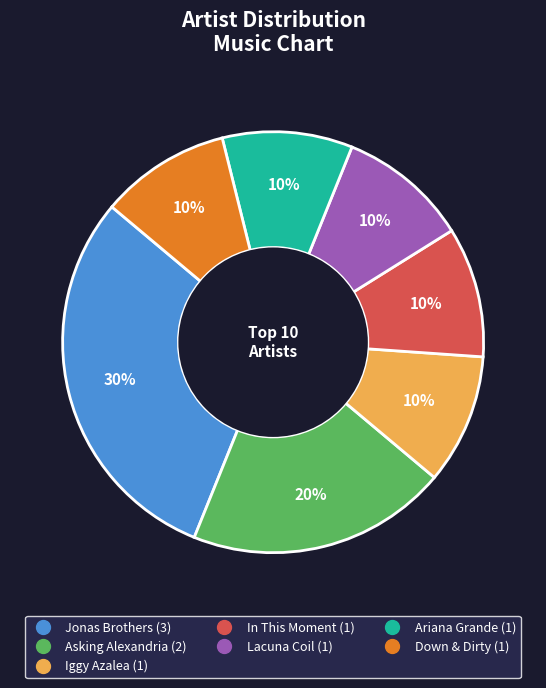

To the nearest percent, what is the average slice percentage?

14%